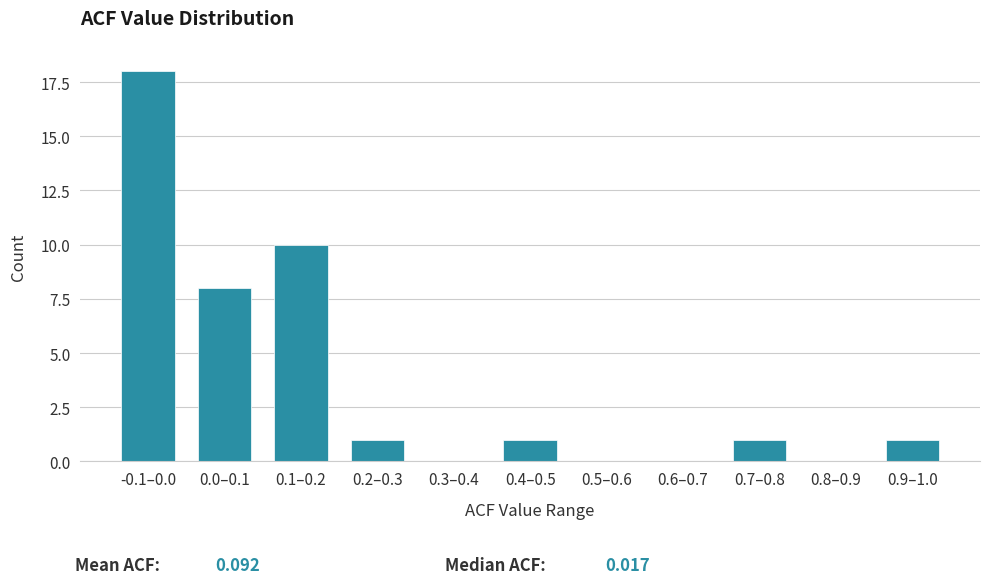

Reading left to right, what are all the values shown in this chart?

-0.1–0.0=18	0.0–0.1=8	0.1–0.2=10	0.2–0.3=1	0.3–0.4=0	0.4–0.5=1	0.5–0.6=0	0.6–0.7=0	0.7–0.8=1	0.8–0.9=0	0.9–1.0=1